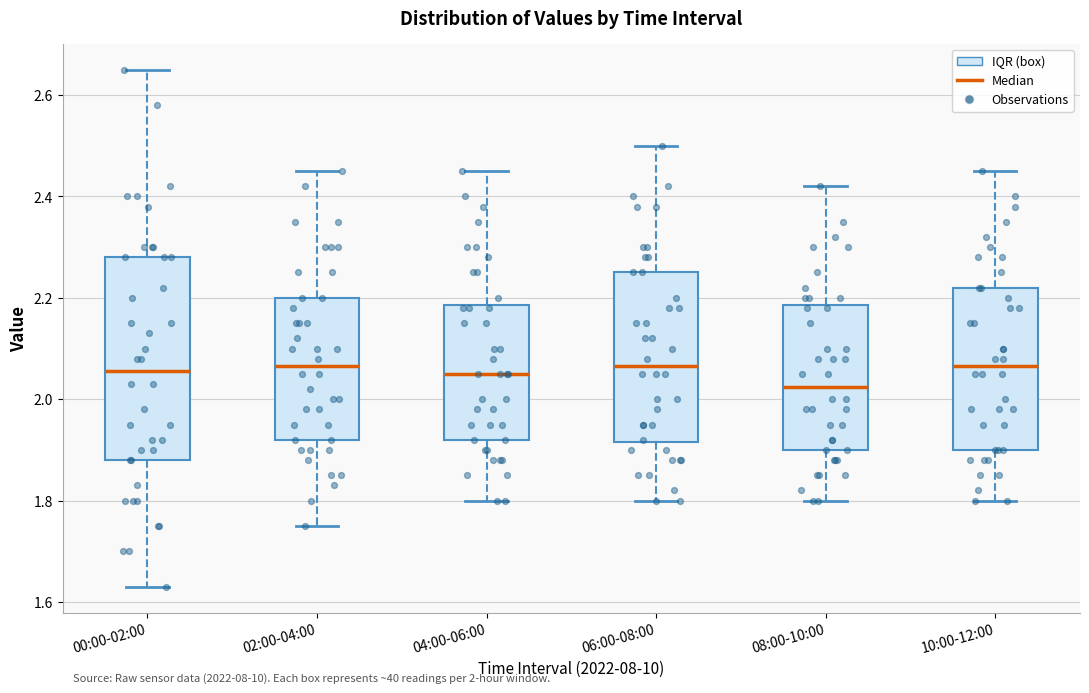

Which box is the tallest, from its lower edge to its upper edge?

00:00-02:00